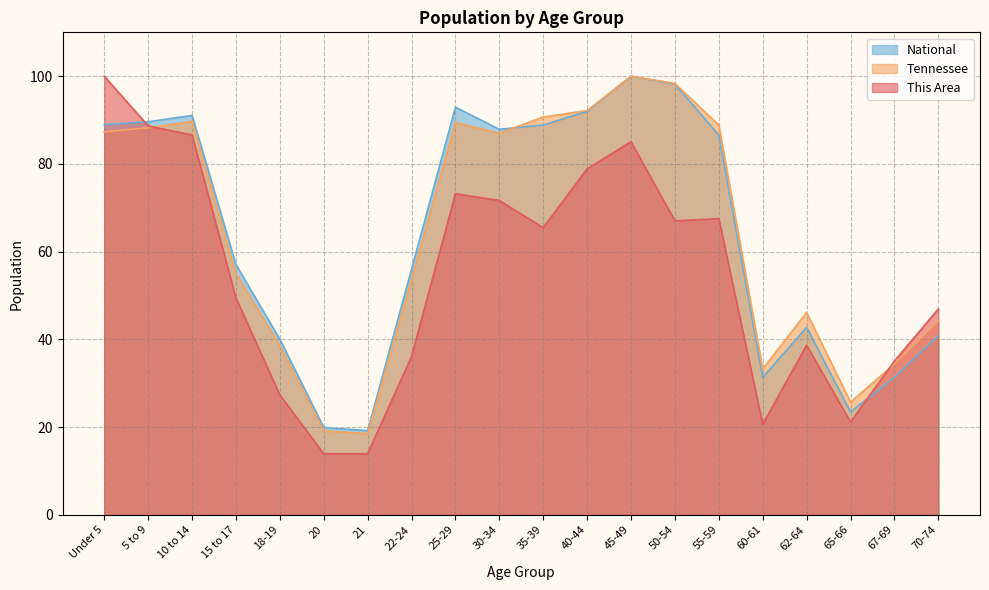

Which series has the largest total across all categories?

Tennessee